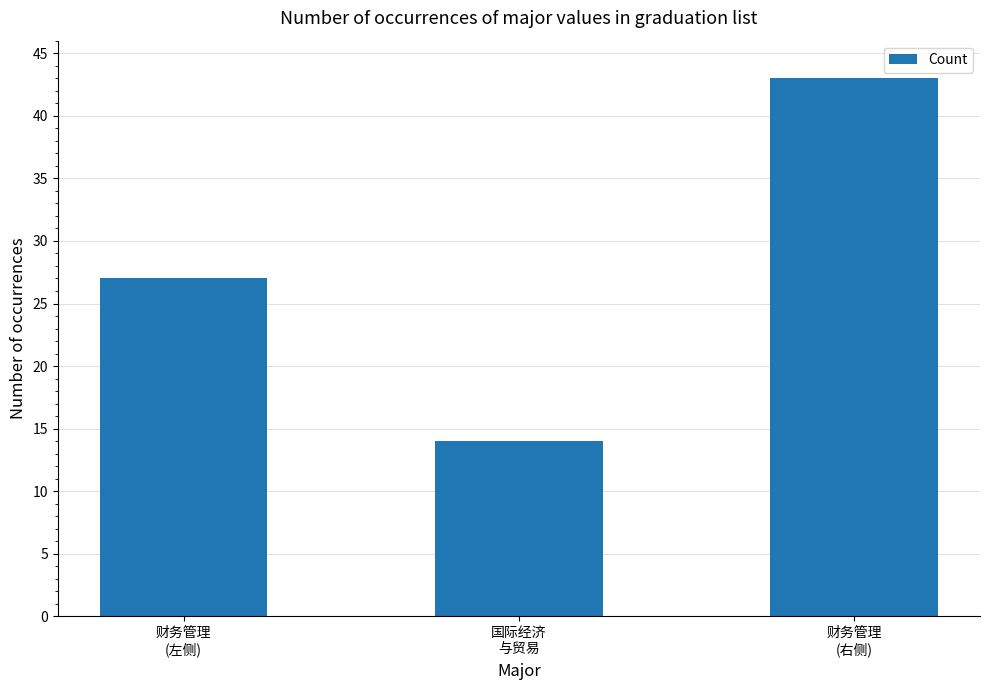

What is the change in value from 财务管理
(左侧) to 财务管理
(右侧)?

+16